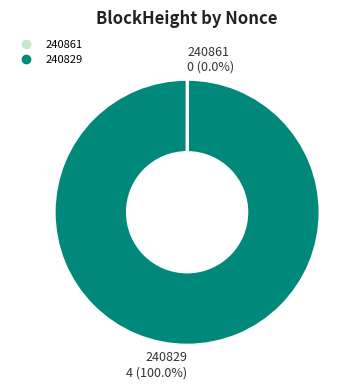

Which slice is the largest?

240829